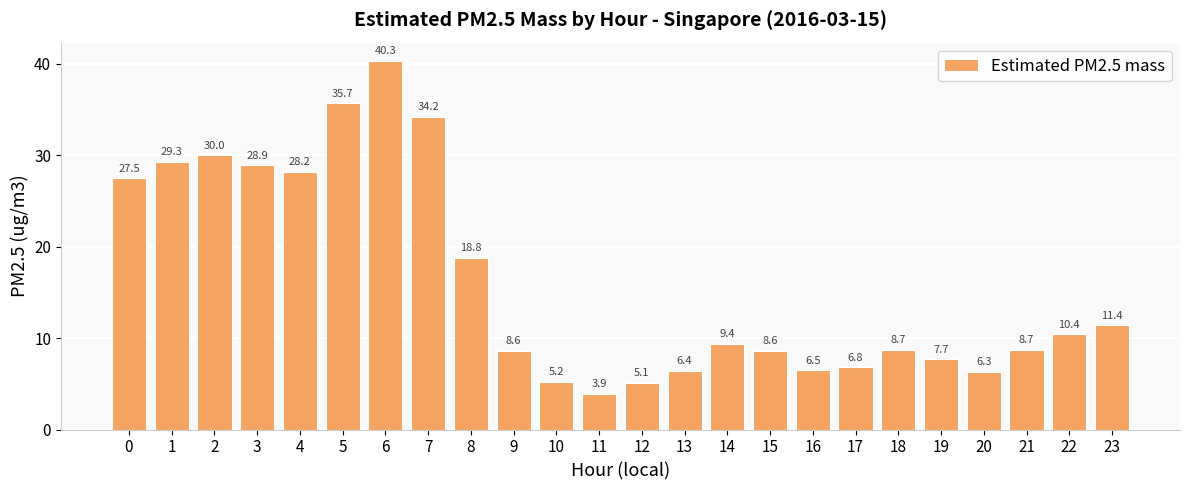

What is the value of the 19th bar from the left?

8.7